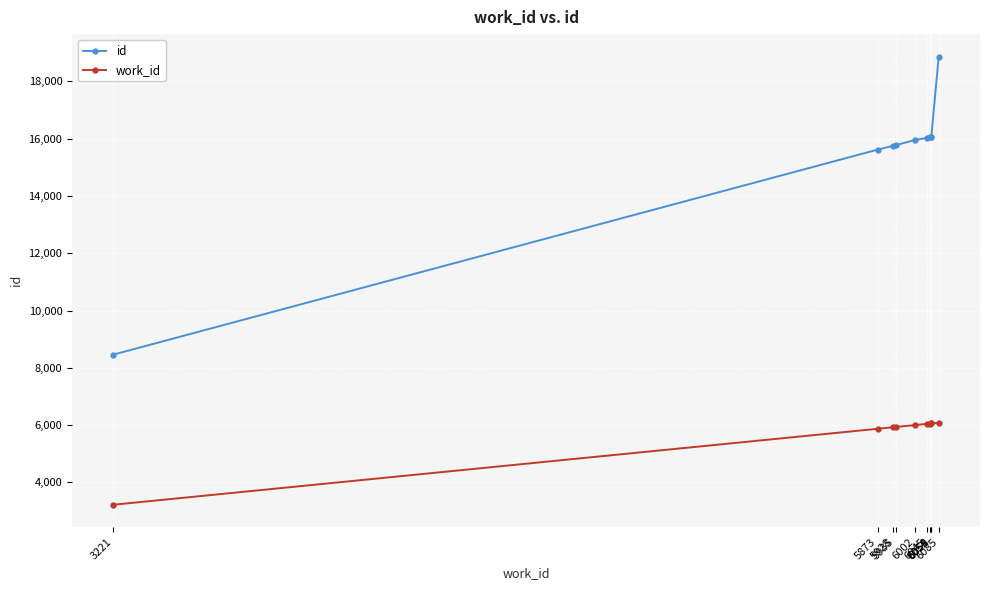

What are all the series names shown in the legend?

id, work_id